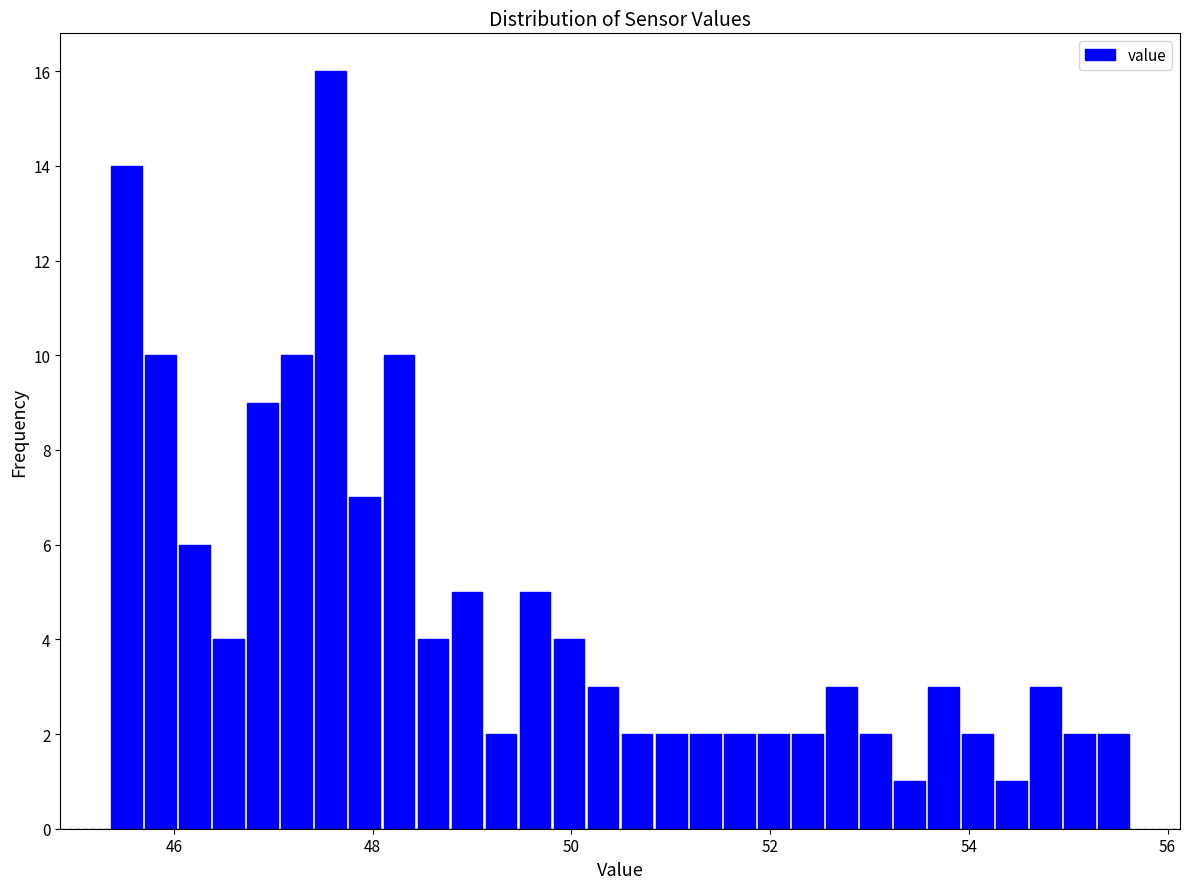

Read against the x-axis, roughly where is the centre of the tallest bar?

47.6